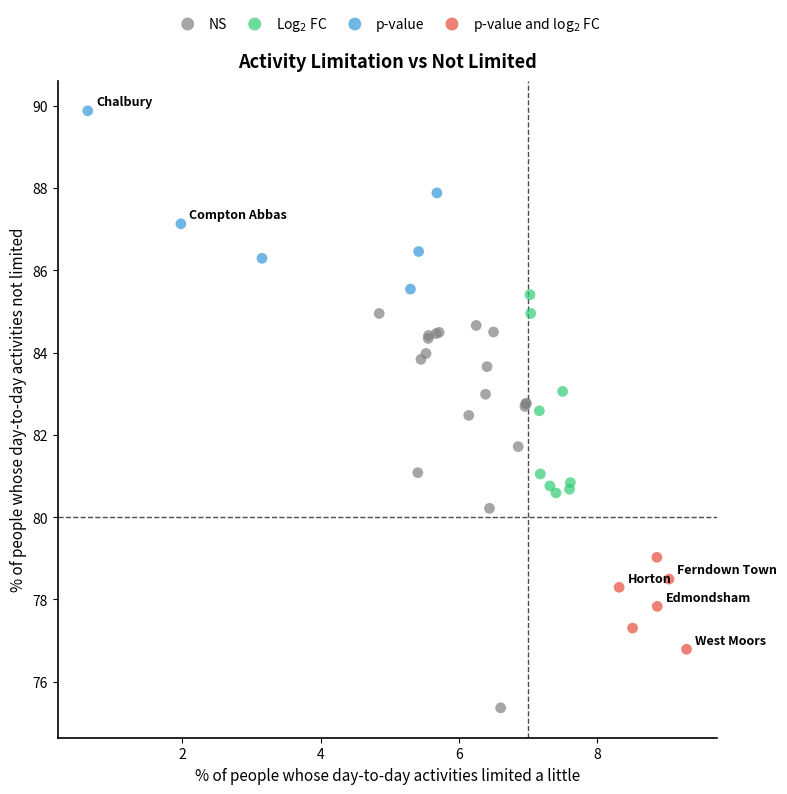

Which series contains the highest Y value?

p-value